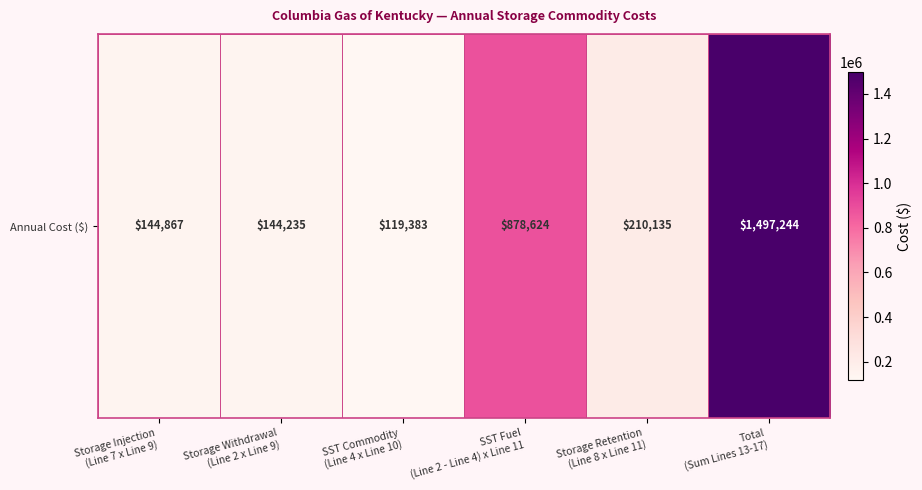

What is the change in value from Storage Injection
(Line 7 x Line 9) to Storage Retention
(Line 8 x Line 11)?

+65268